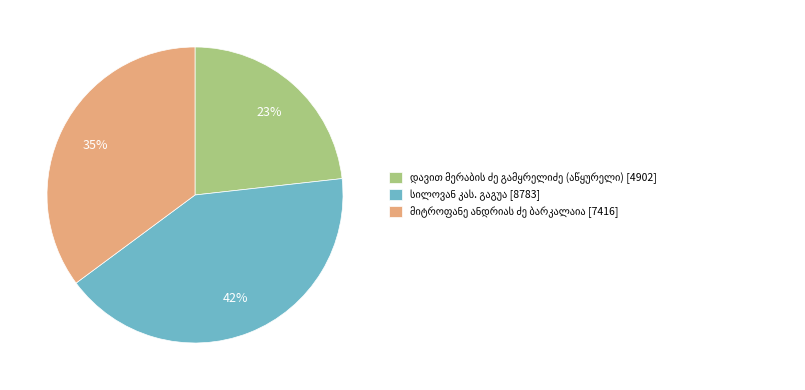

Is there any slice that represents more than half of the pie?

No